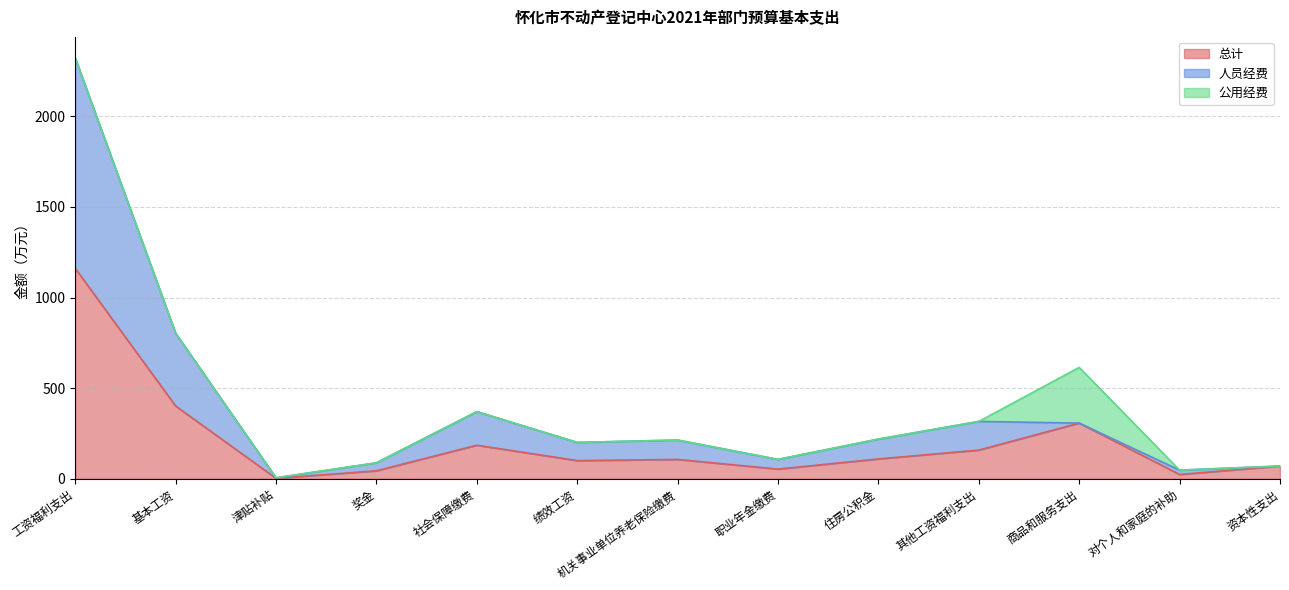

Does the chart display data point markers on the line(s)?

No